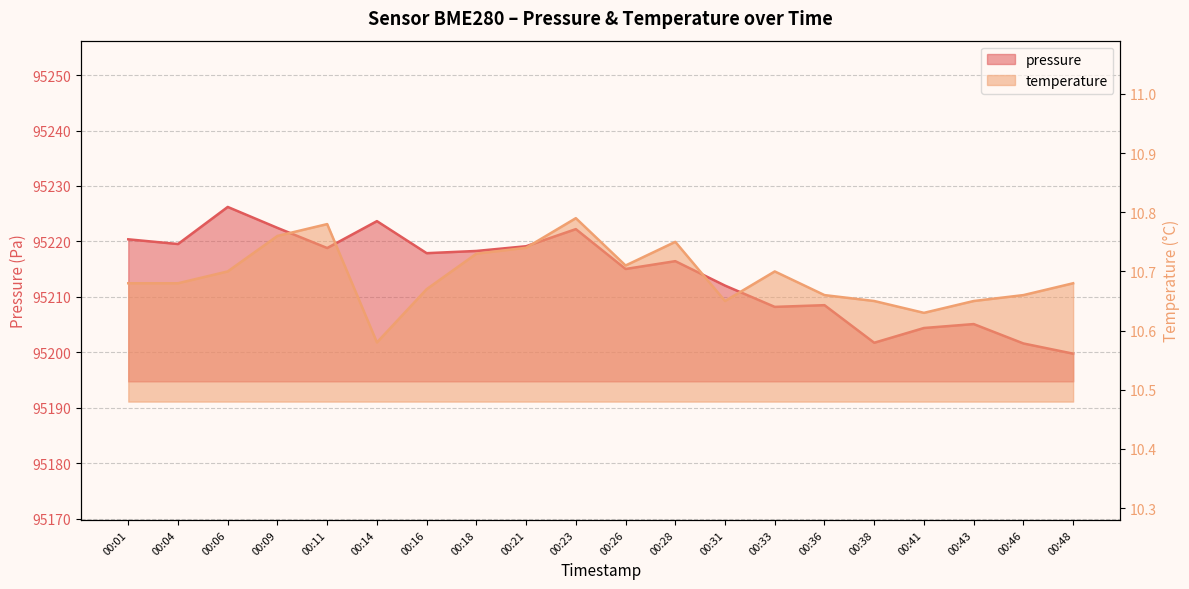

Reading left to right, transcribe all the data shown in this chart.

pressure: 95220.4	95219.5	95226.2	95222.4	95218.8	95223.7	95217.9	95218.3	95219.1	95222.2	95215.0	95216.4	95212.0	95208.2	95208.5	95201.7	95204.4	95205.1	95201.6	95199.8
temperature: 10.7	10.7	10.7	10.8	10.8	10.6	10.7	10.7	10.7	10.8	10.7	10.8	10.7	10.7	10.7	10.7	10.6	10.7	10.7	10.7